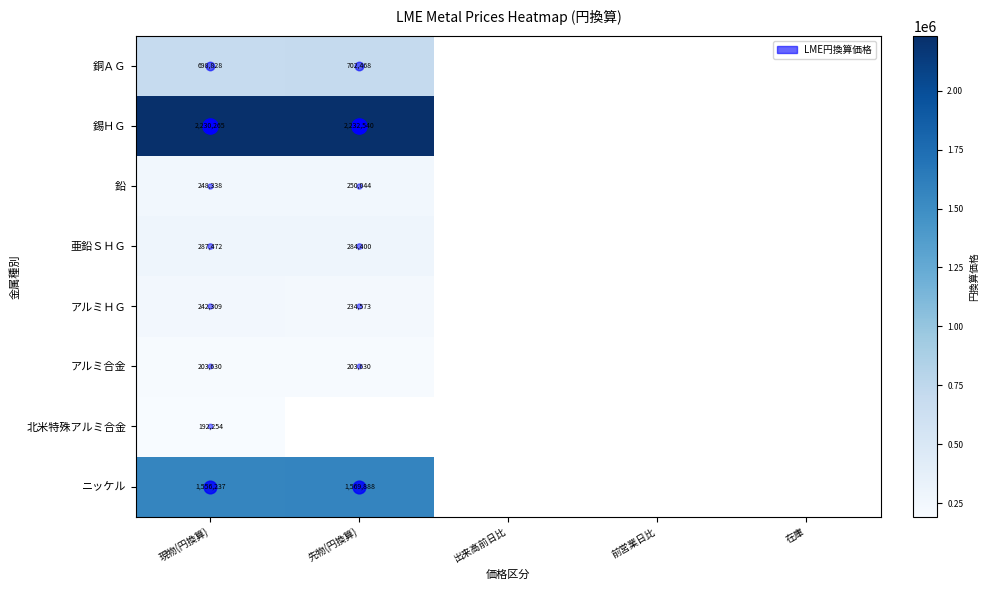

At how many categories does at least one series exceed 2004698?

2